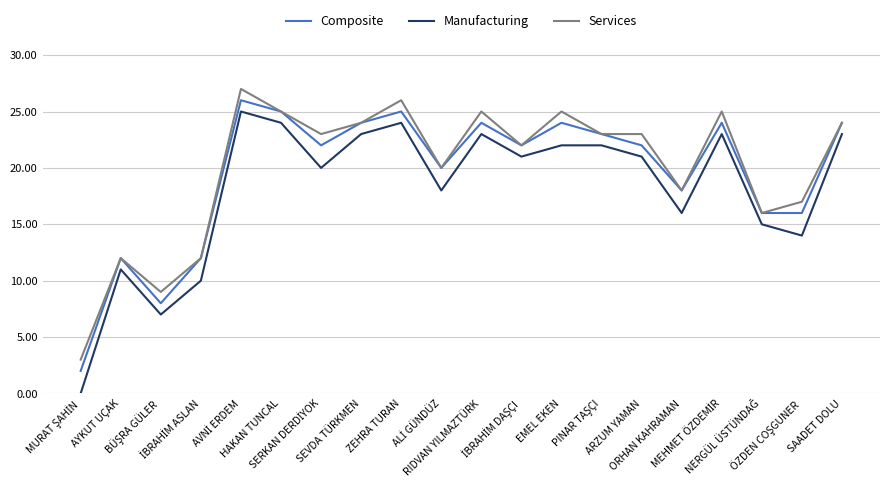

Which series has the largest range (max minus min)?

Manufacturing